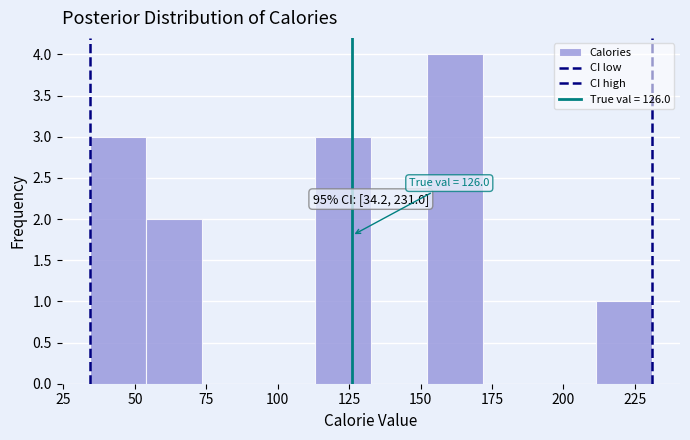

Read against the x-axis, roughly where is the centre of the tallest bar?

160